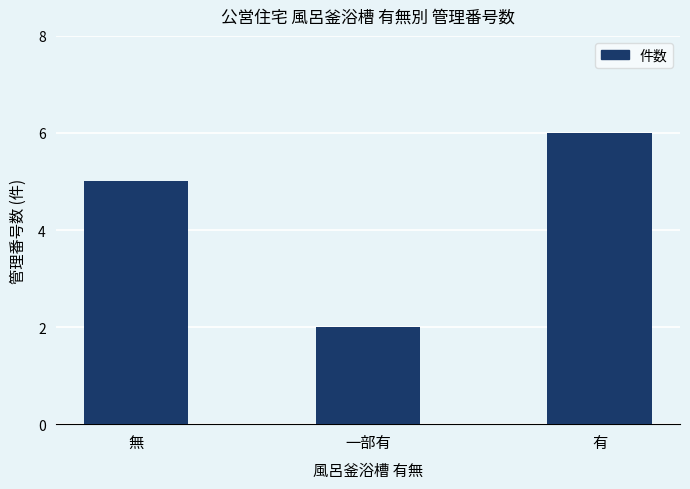

Rank the categories by value from lowest to highest.

一部有, 無, 有